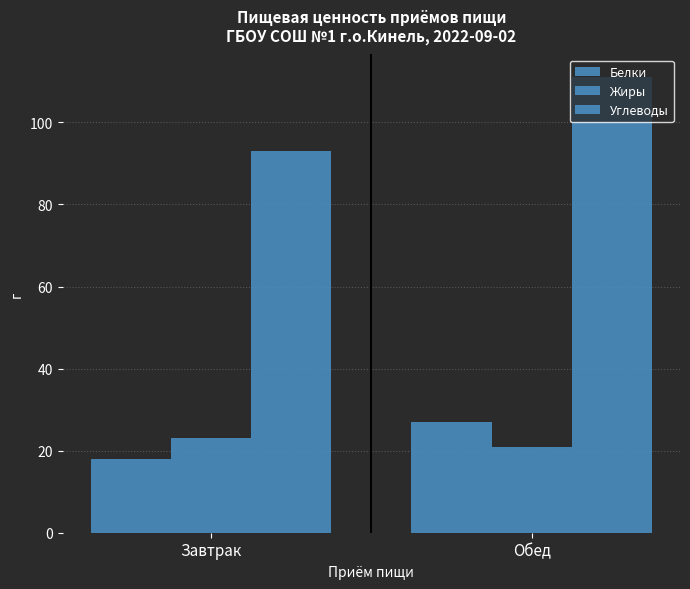

Are the bars grouped side by side (vs. stacked)?

Yes